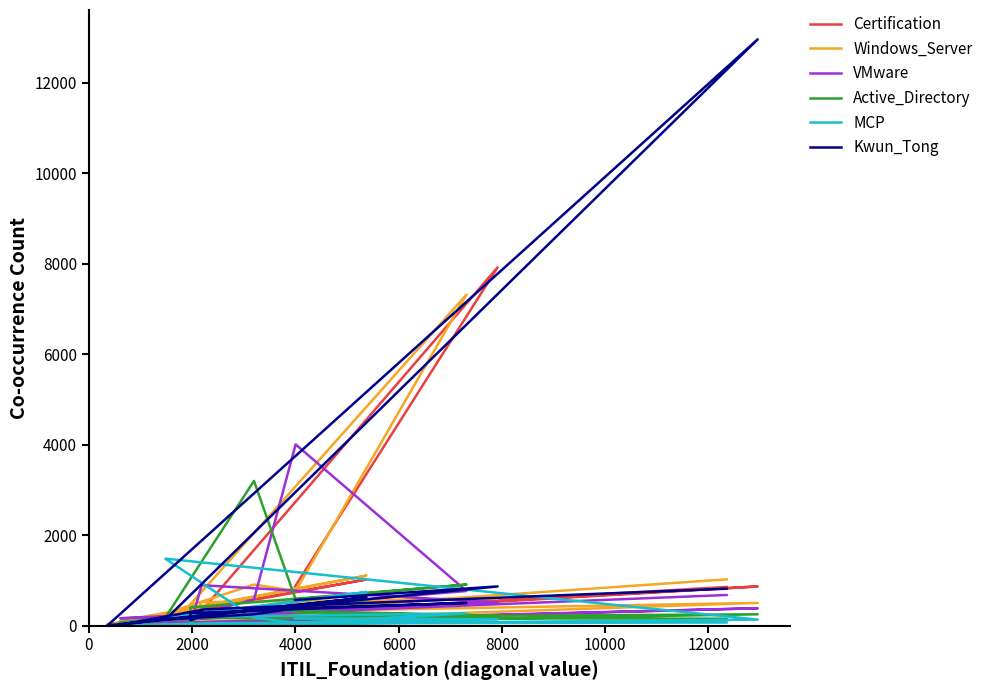

How many lines are shown in the chart?

6